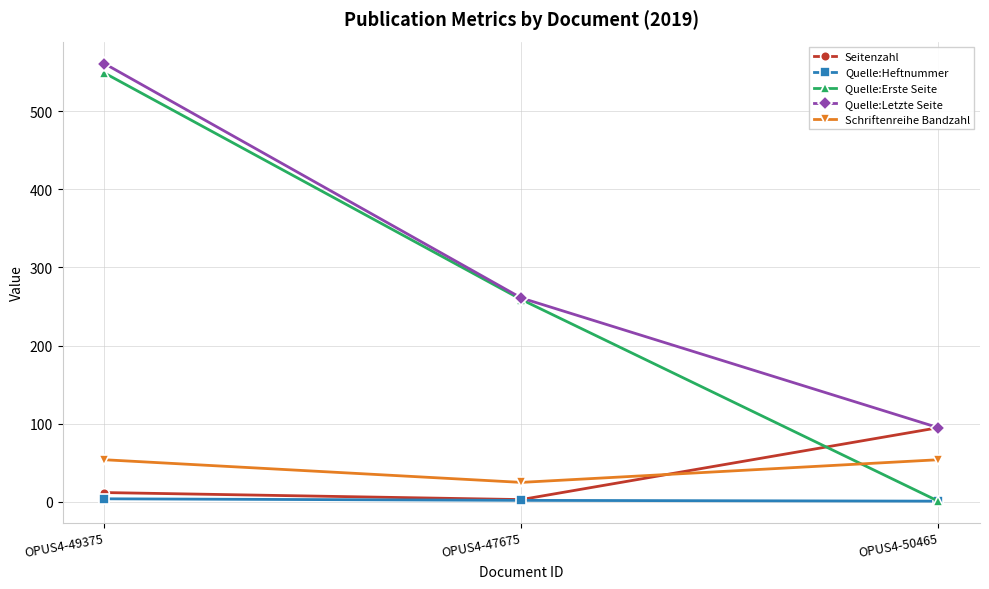

Rank the series by their maximum value, from lowest to highest.

Quelle:Heftnummer, Schriftenreihe Bandzahl, Seitenzahl, Quelle:Erste Seite, Quelle:Letzte Seite